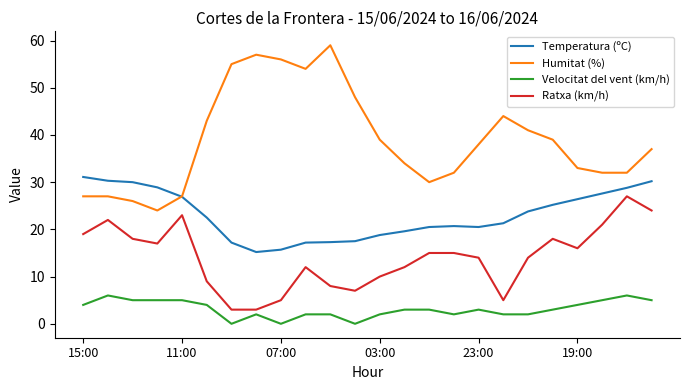

Which series has the widest spread of values?

Humitat (%)